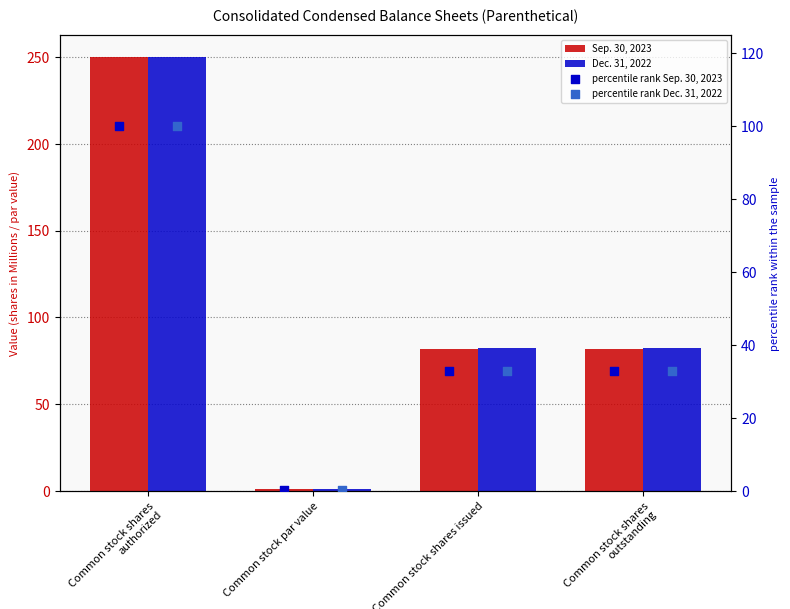

Which series has the widest spread of Y values?

Sep. 30, 2023